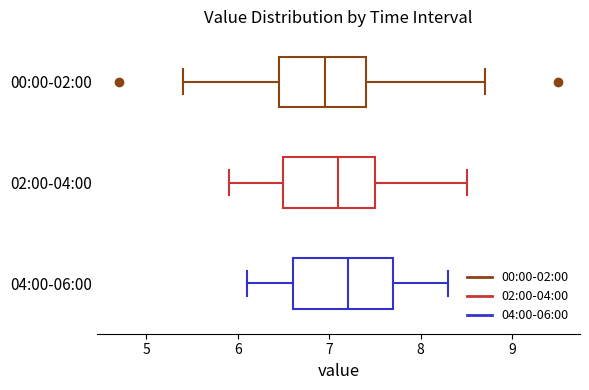

Reading bottom to top, transcribe this box plot: for each box, give where its median line is, the range the box spans, and where its two whiskers end, as read against the x-axis. The values are not printed on the chart, so give them approximately, as read against the axis.

04:00-06:00: median 7.2, box 6.6 to 7.7, whiskers 6.1 to 8.3
02:00-04:00: median 7.1, box 6.5 to 7.5, whiskers 5.9 to 8.5
00:00-02:00: median 7.0, box 6.5 to 7.4, whiskers 5.4 to 8.7